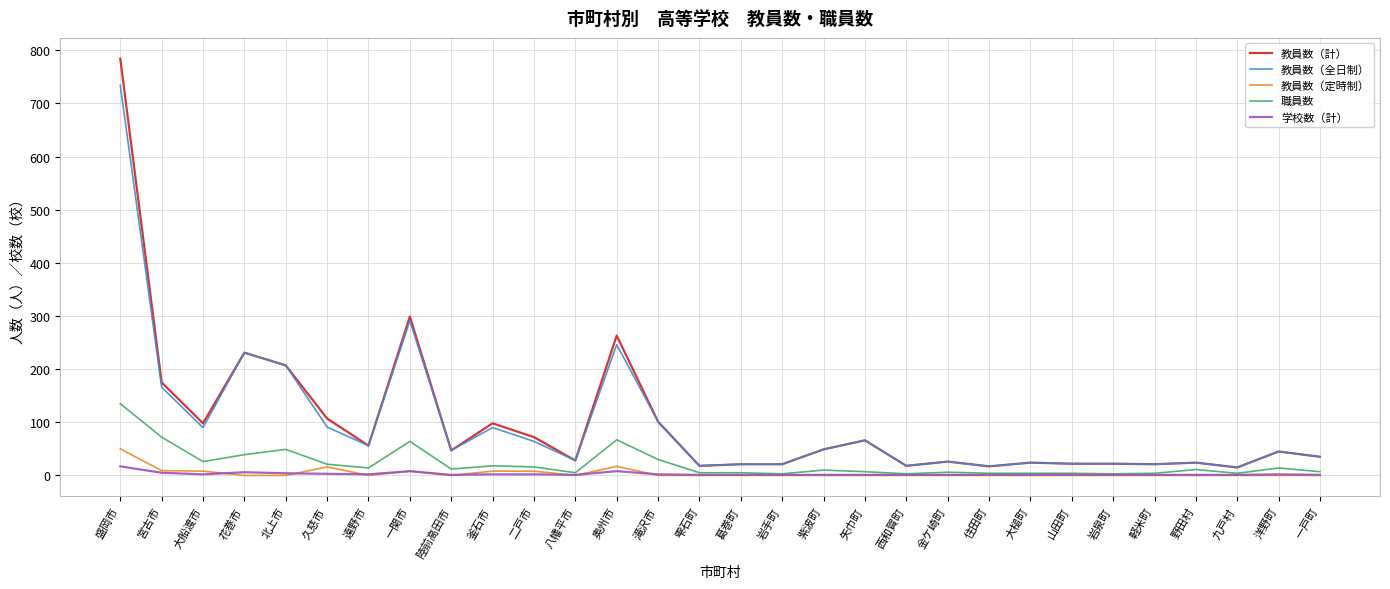

At how many categories does at least one series exceed 502?

1